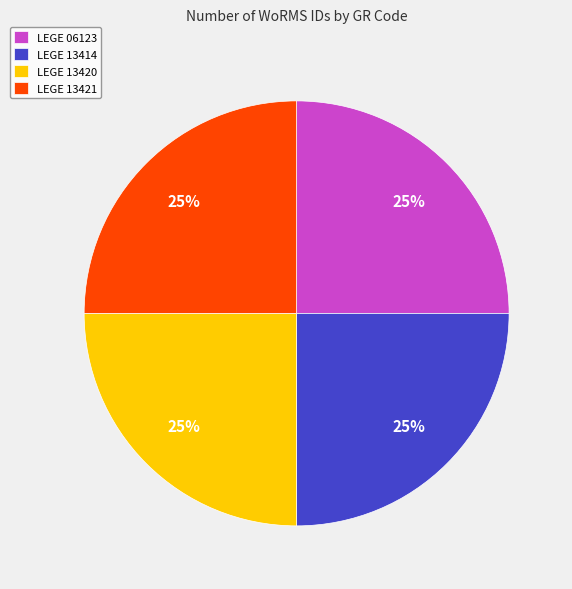

True or false: LEGE 13420 accounts for 25% of the total.

True